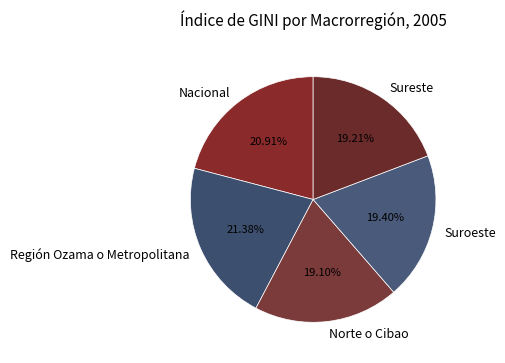

Between Sureste and Nacional, which is larger?

Nacional